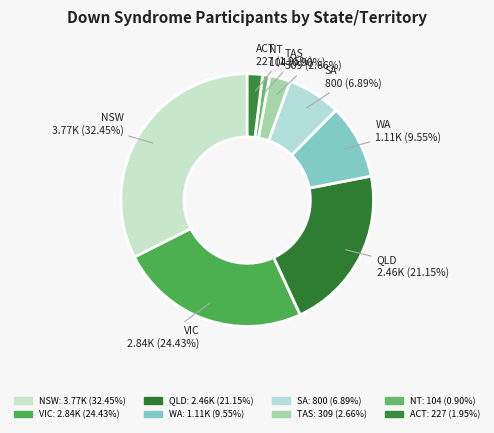

To the nearest percent, what percentage of the pie is NSW?

32%